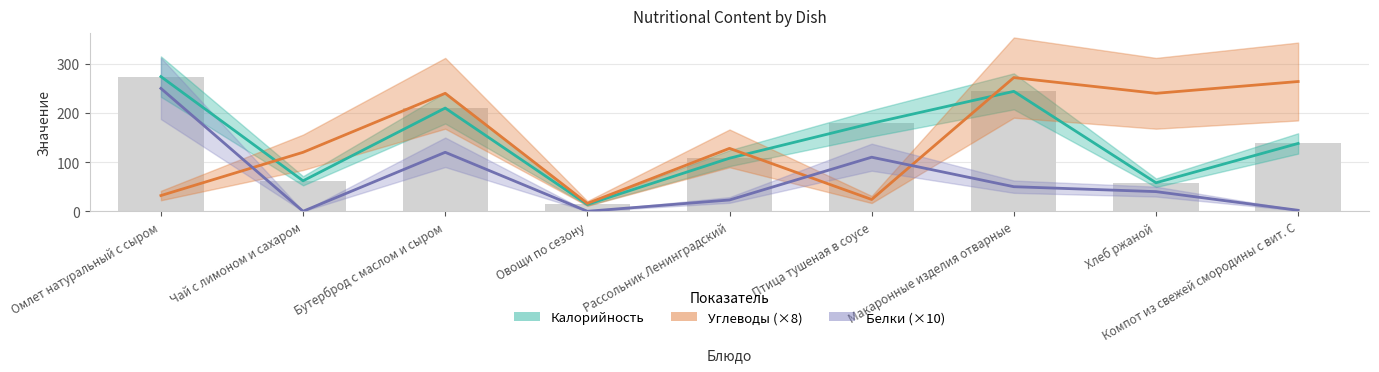

Which series changed the most between Макаронные изделия отварные and Хлеб ржаной?

Калорийность